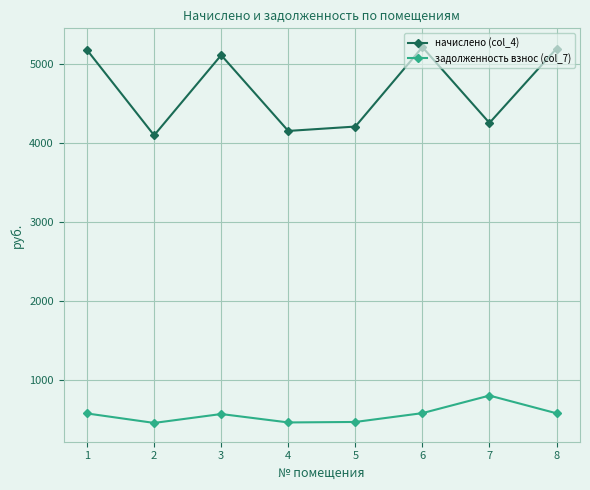

How many lines are shown in the chart?

2